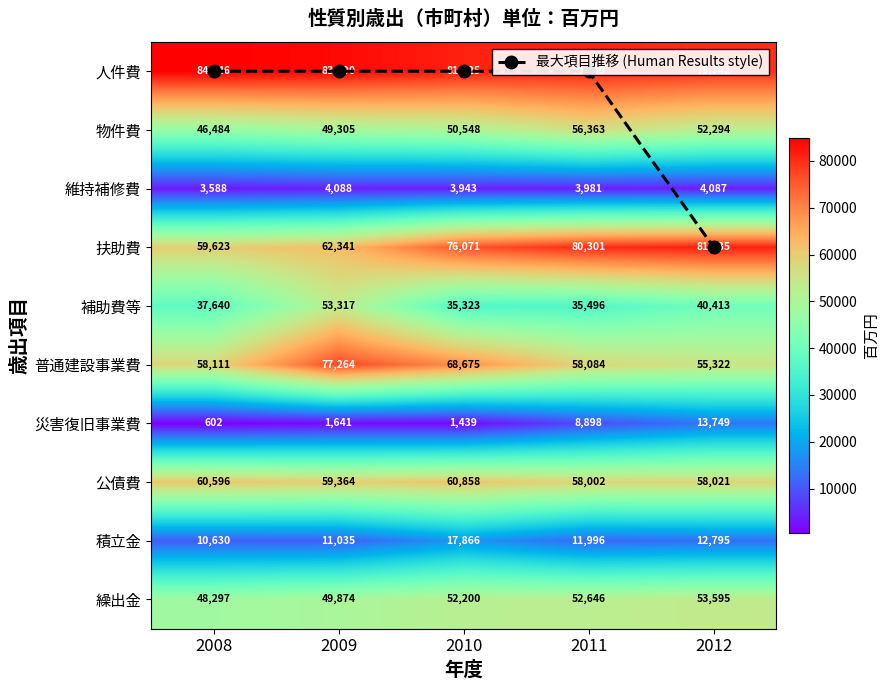

The 普通建設事業費 series shows 86855.2 at 2011. True or false?

False